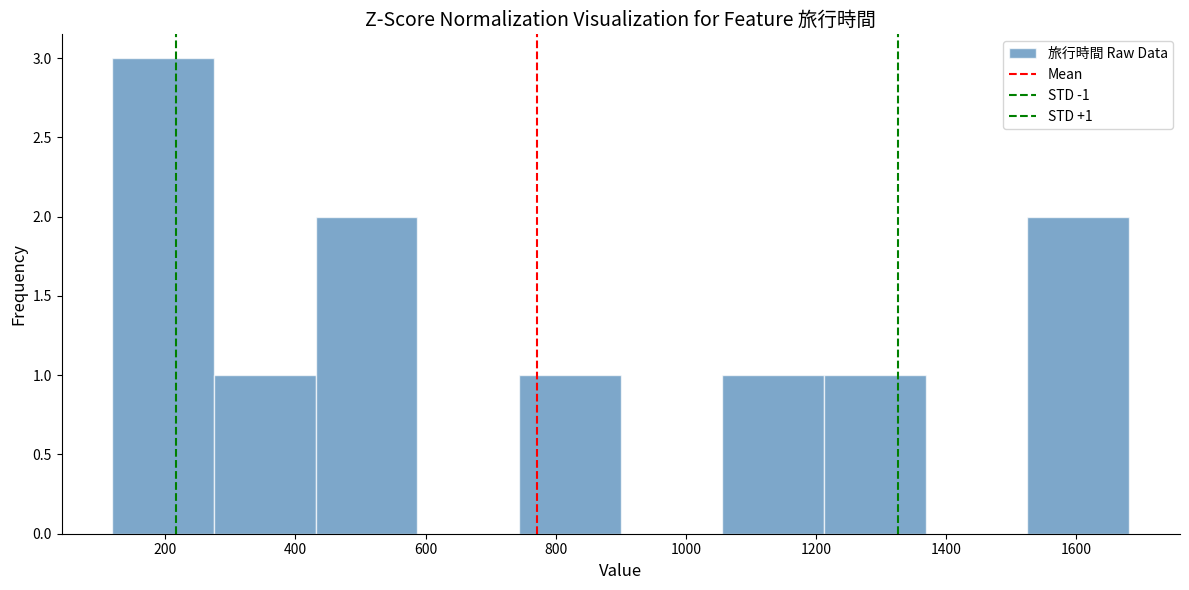

Over which range of the x-axis is the bar tallest?

120 to 280